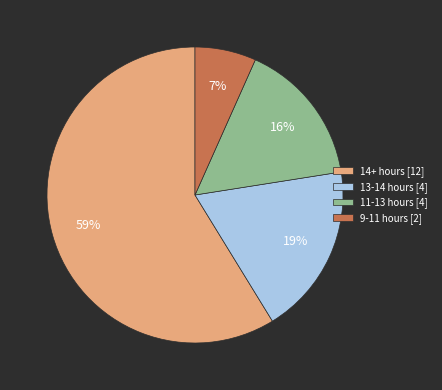

What is the ratio of the value at 14+ hours [12] to the value at 11-13 hours [4]?

3.7